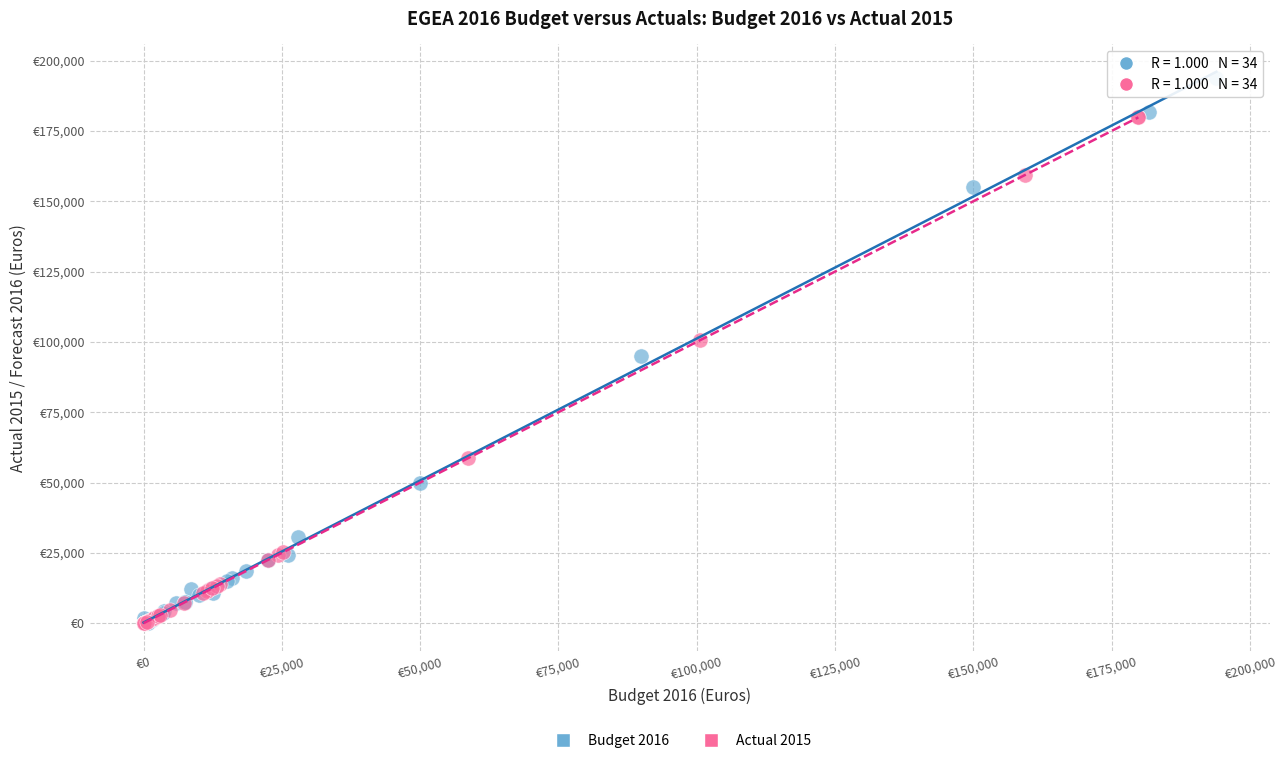

What are all the series names shown in the legend?

Budget 2016, Actual 2015